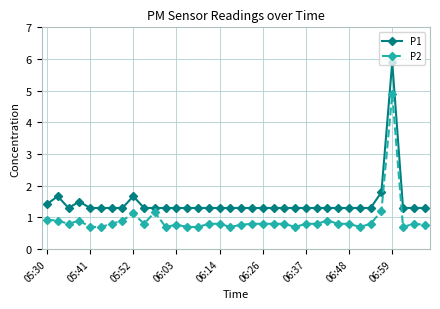

What is the highest value of the P1 series?

5.9